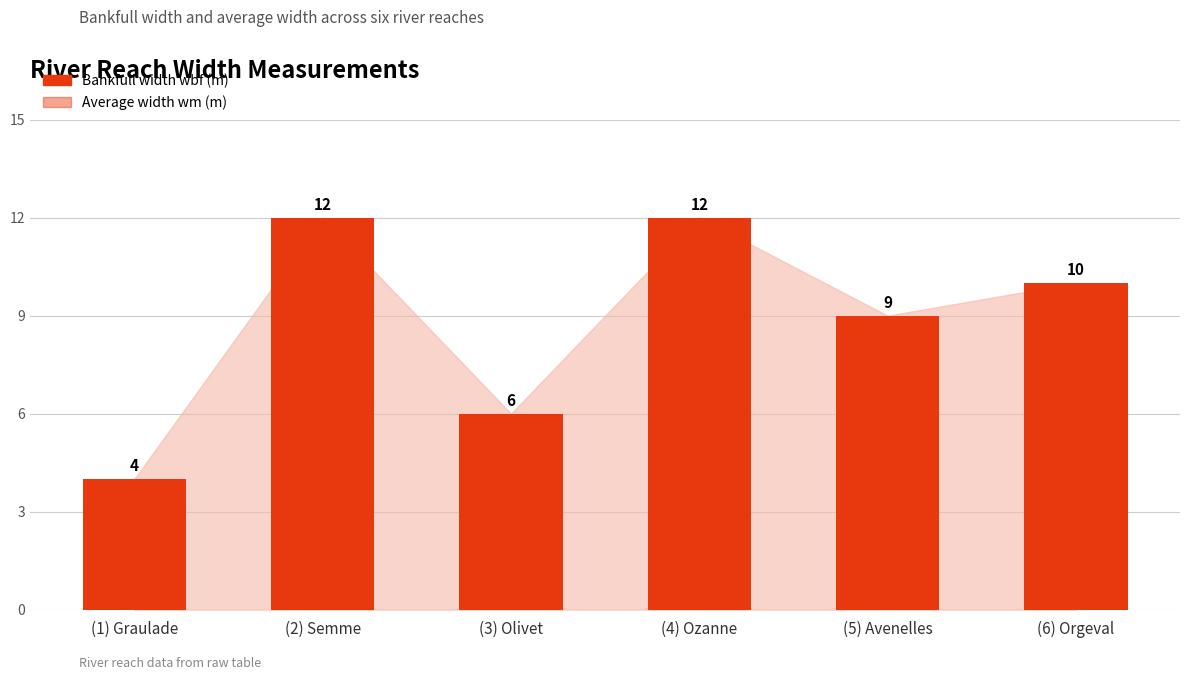

True or false: Average width wm (m) has a value of 8.0 at (3) Olivet.

False